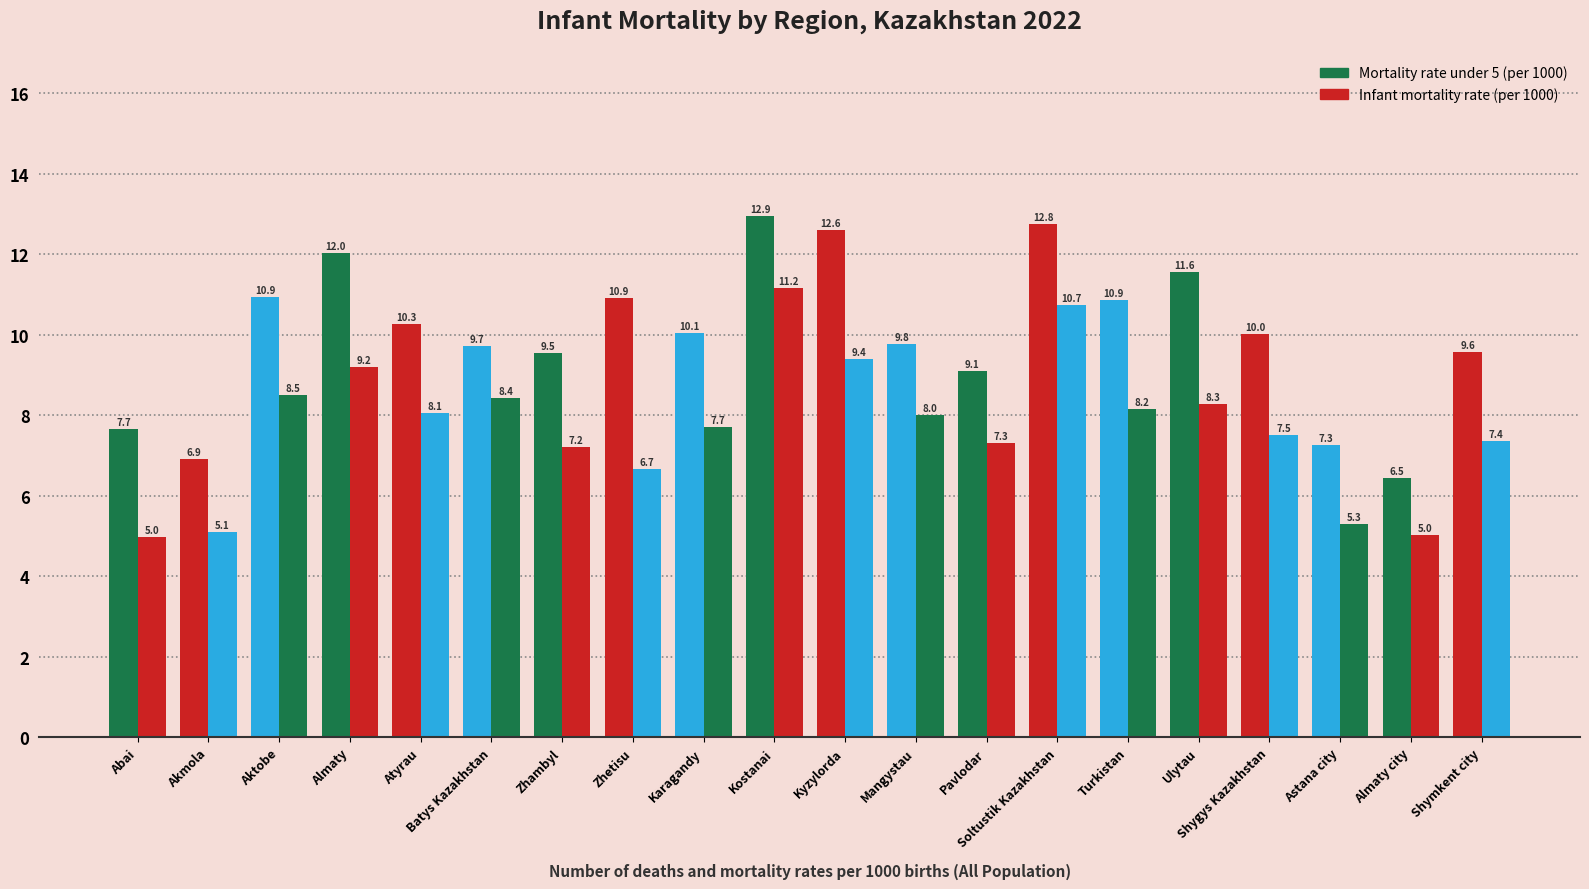

Which category has the lowest value in the Infant mortality rate (per 1000) series?

Abai